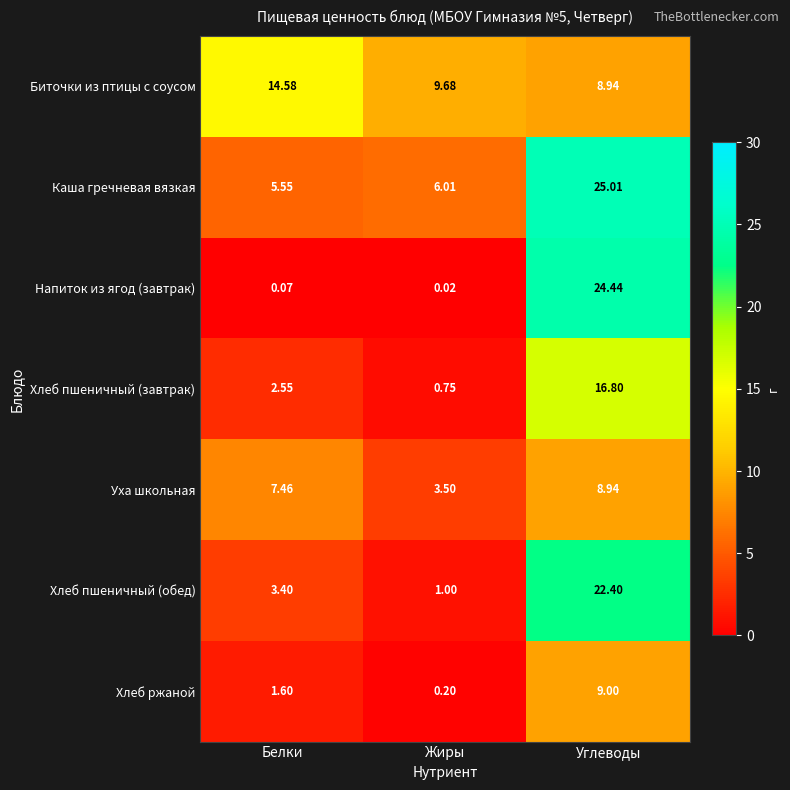

Which series has the largest total across all categories?

Каша гречневая вязкая